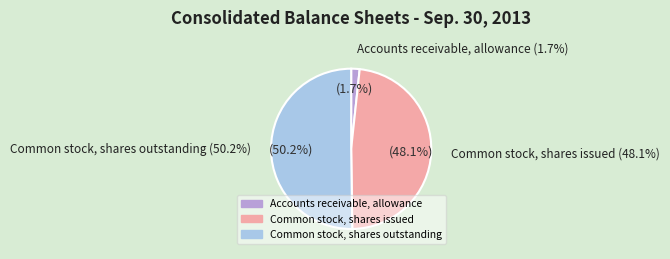

To the nearest percent, what portion does Common stock, shares outstanding represent?

50%